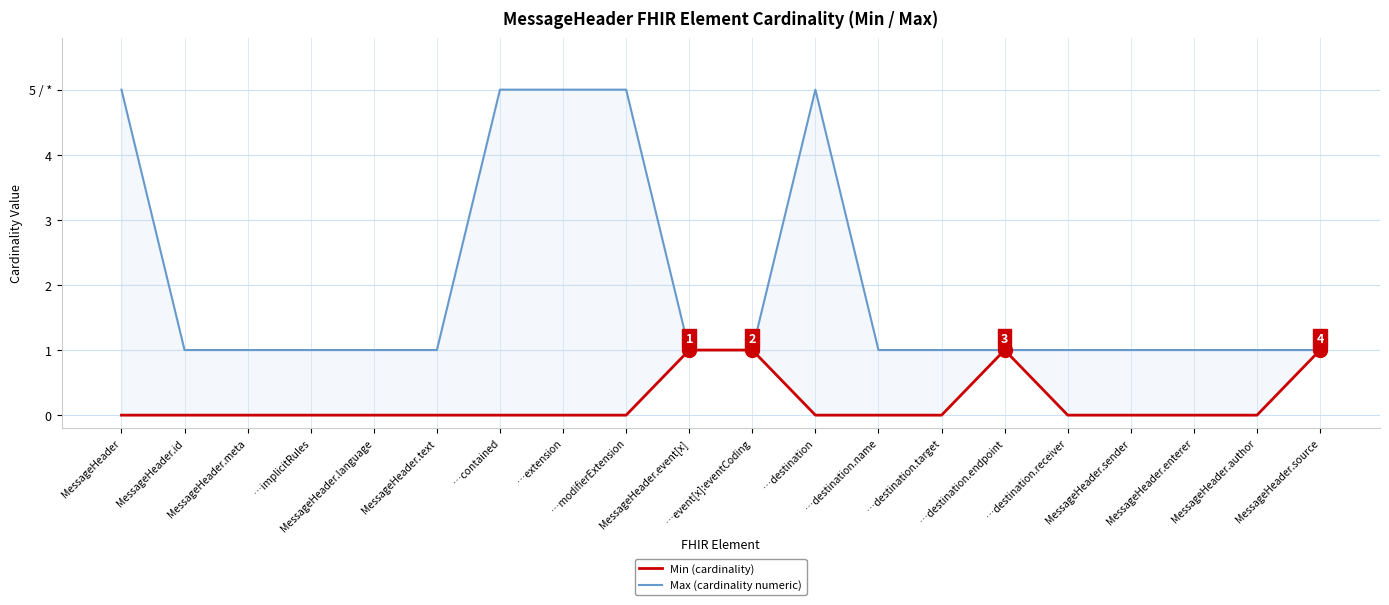

Which series has the widest spread of values?

Max (cardinality numeric)